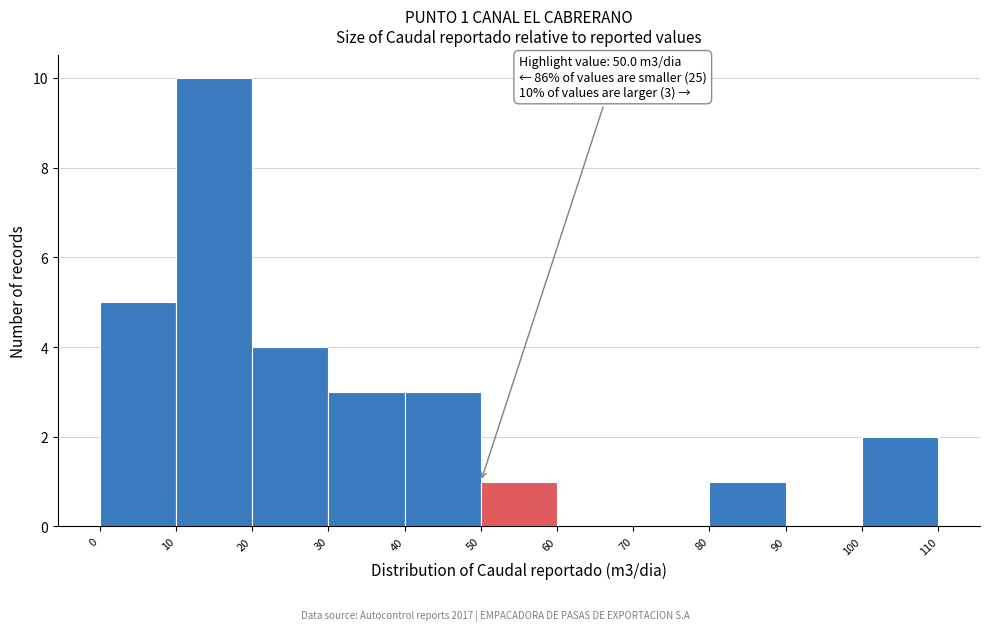

Over which range of the x-axis is the bar tallest?

10 to 20